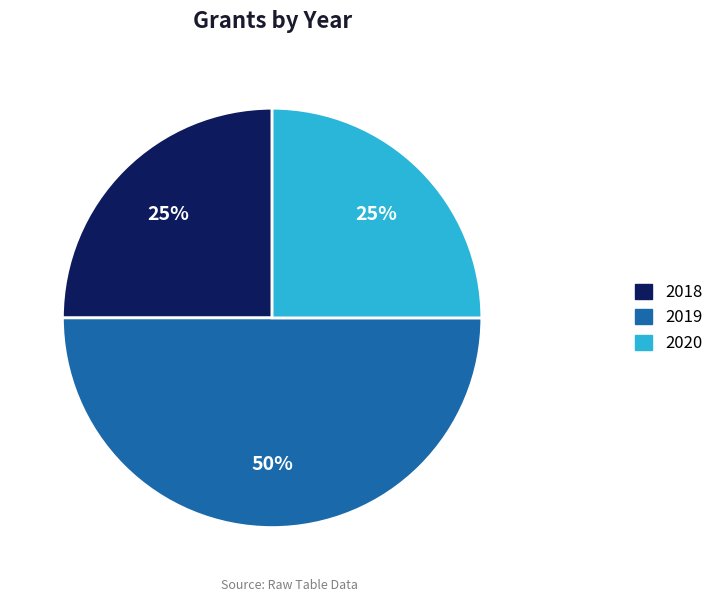

Is the sum of 2019 and 2020 greater than half?

Yes